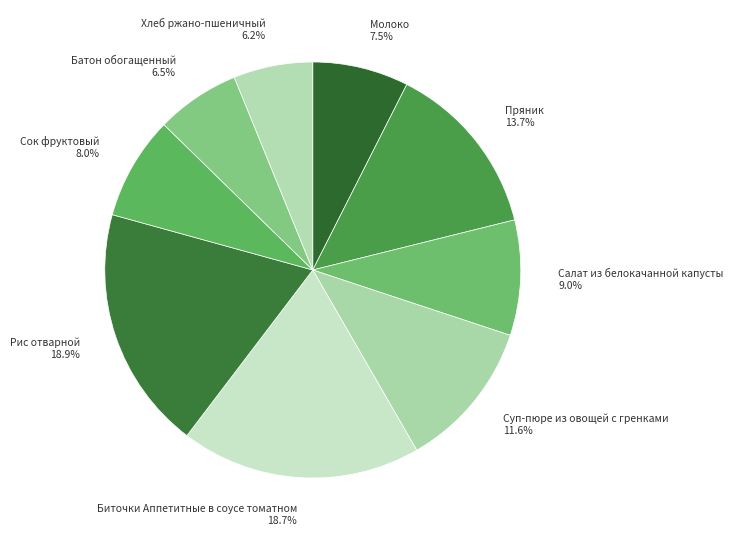

To the nearest percent, what is the difference between the largest and smallest slice percentages?

13%